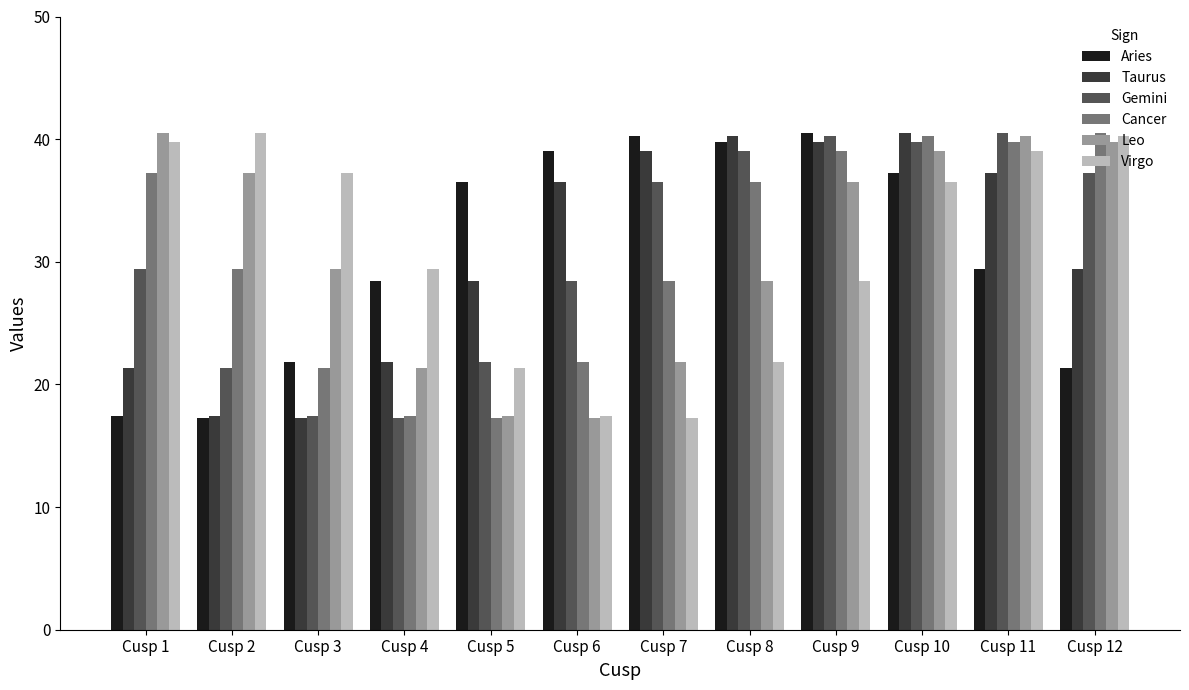

What is the maximum value shown in the chart?

40.5